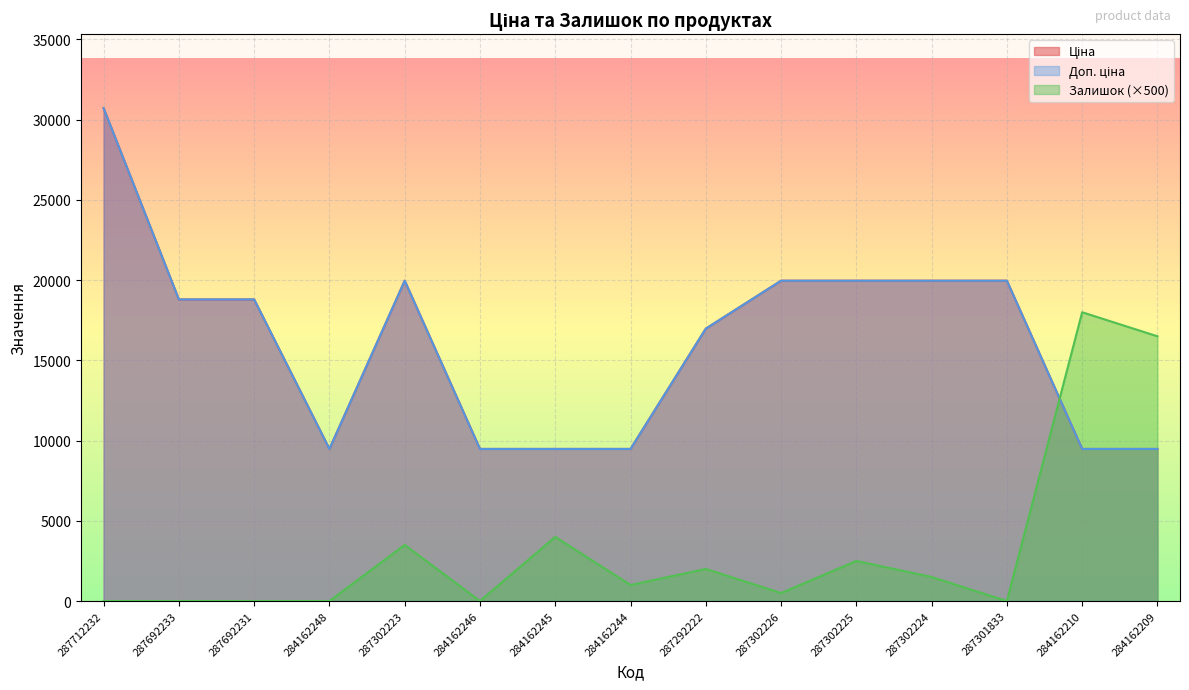

True or false: Ціна has a value of 26496.3 at 287292222.

False